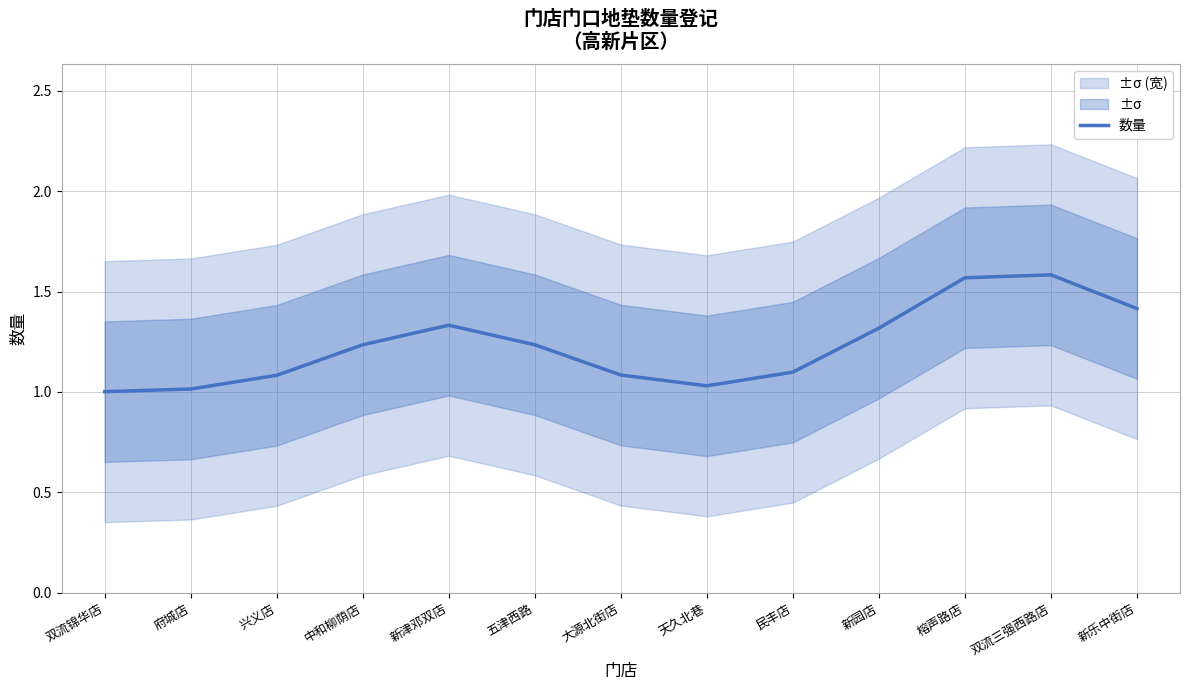

What is the value of the 11th point from the left?

1.6